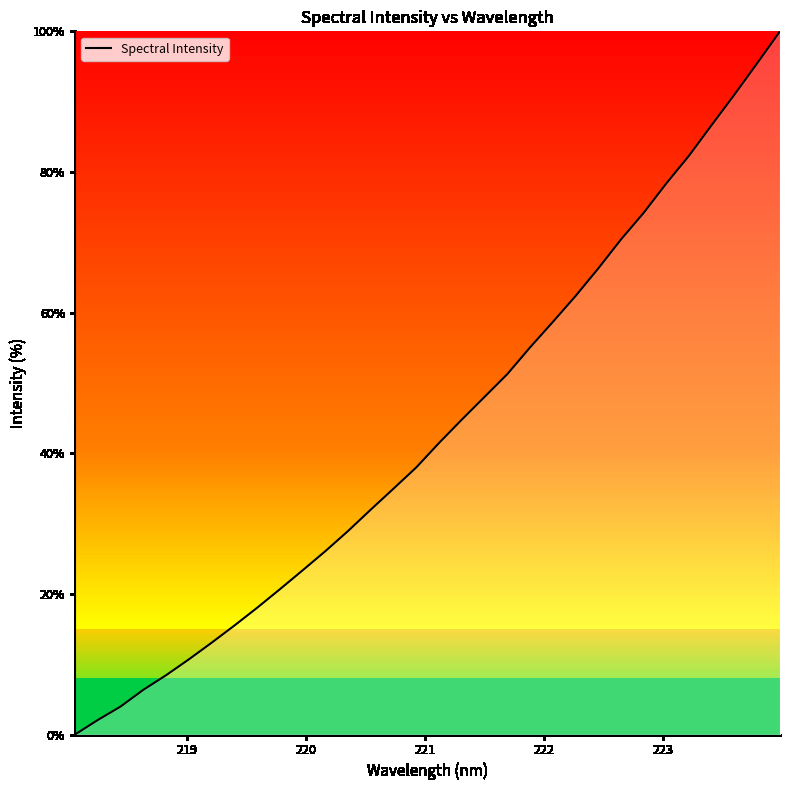

What is the maximum value shown in the chart?

100.0